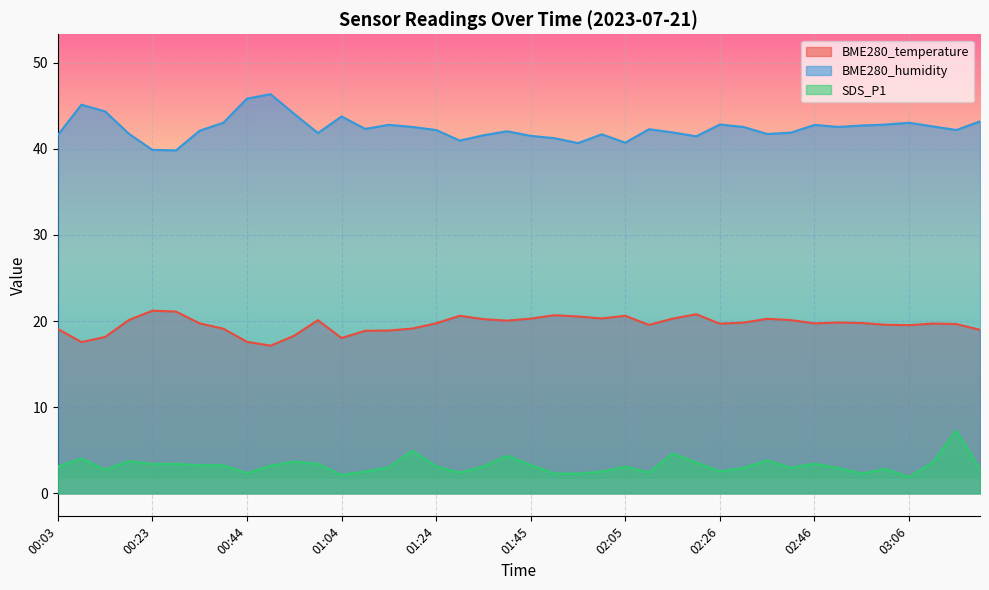

Where is the first local maximum for SDS_P1?

00:08